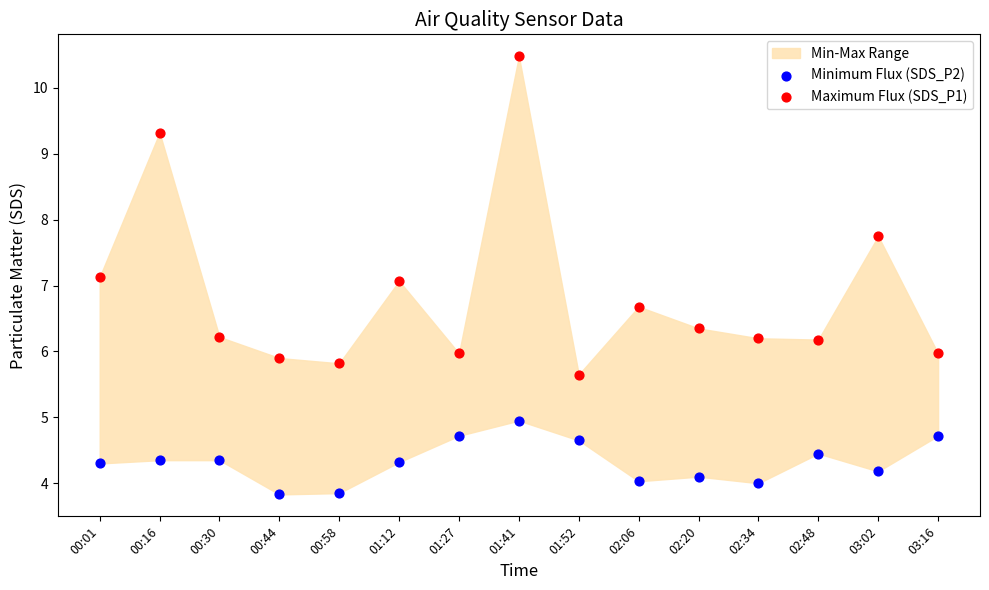

Which series has the widest spread of Y values?

Maximum Flux (SDS_P1)